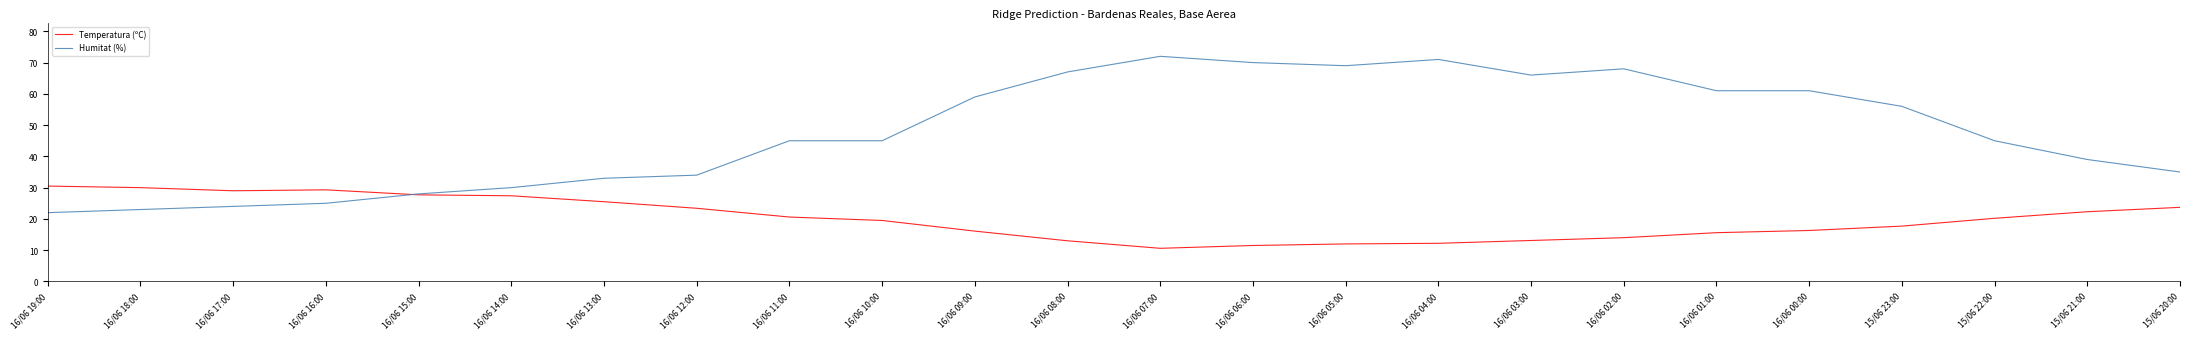

Rank the series by their average value, from highest to lowest.

Humitat (%), Temperatura (ºC)